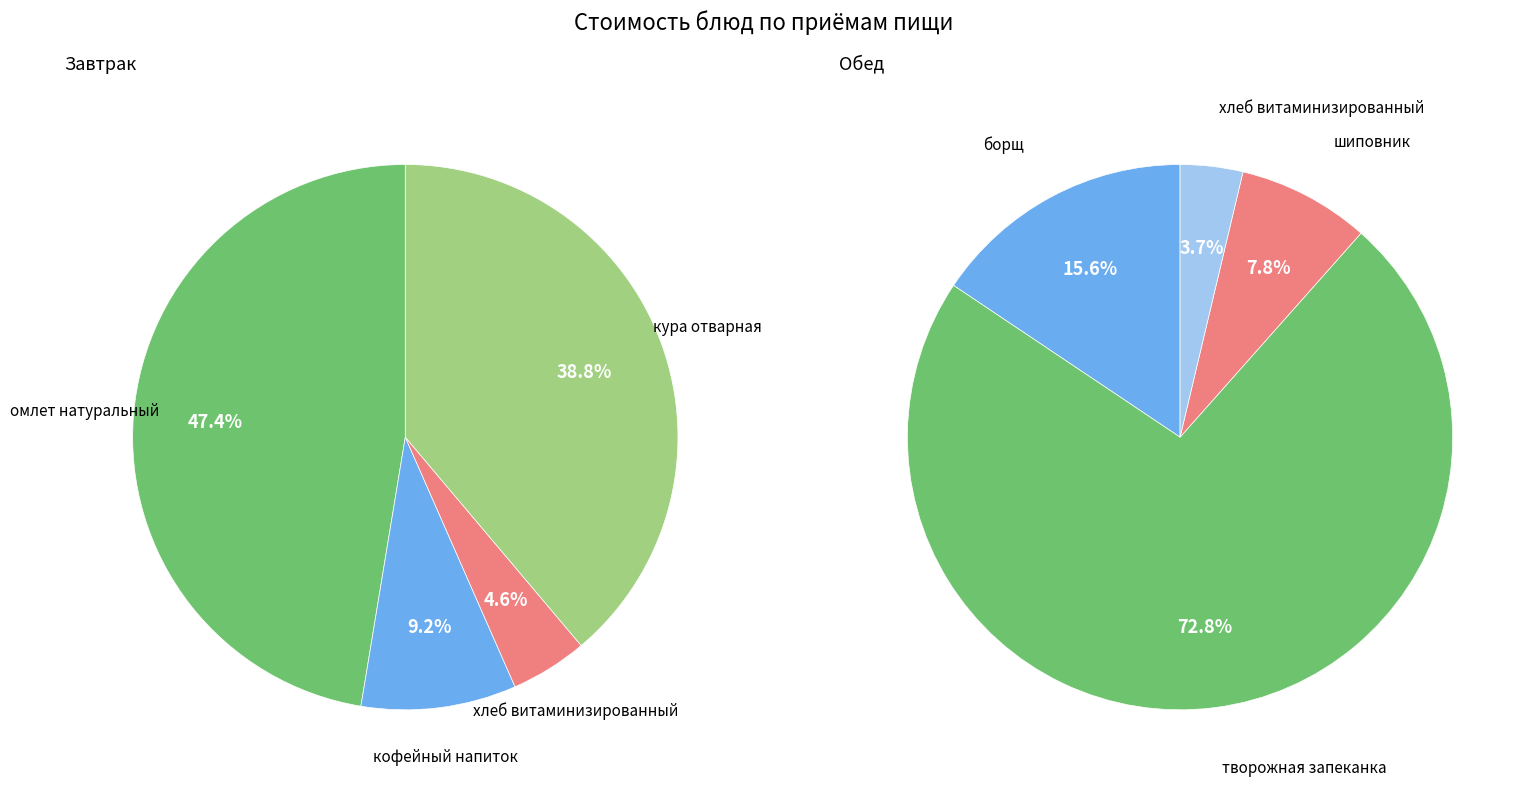

Which has a higher value, Обед or 2?

Обед